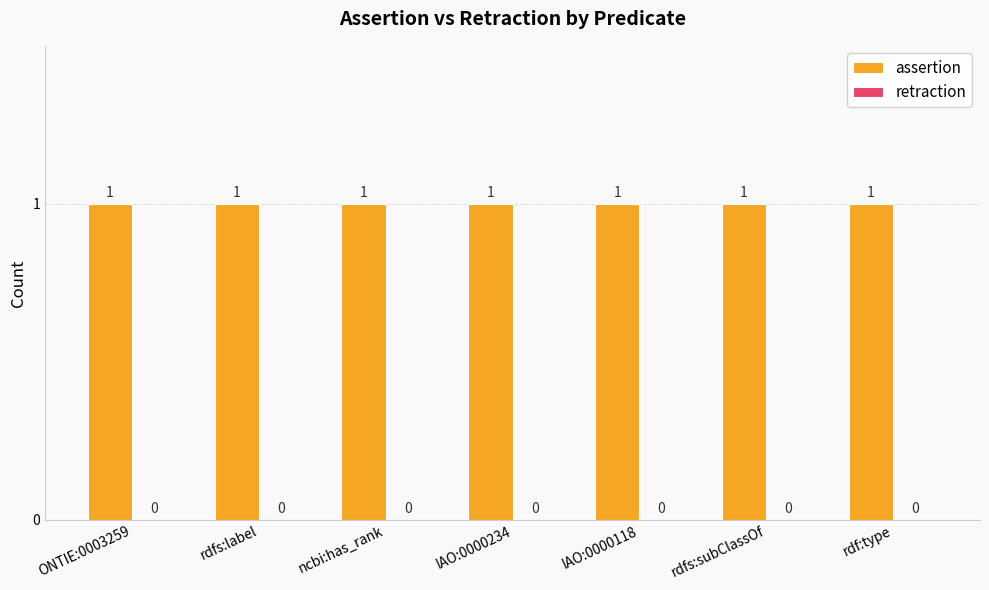

Which category has the lowest value in the assertion series?

ONTIE:0003259